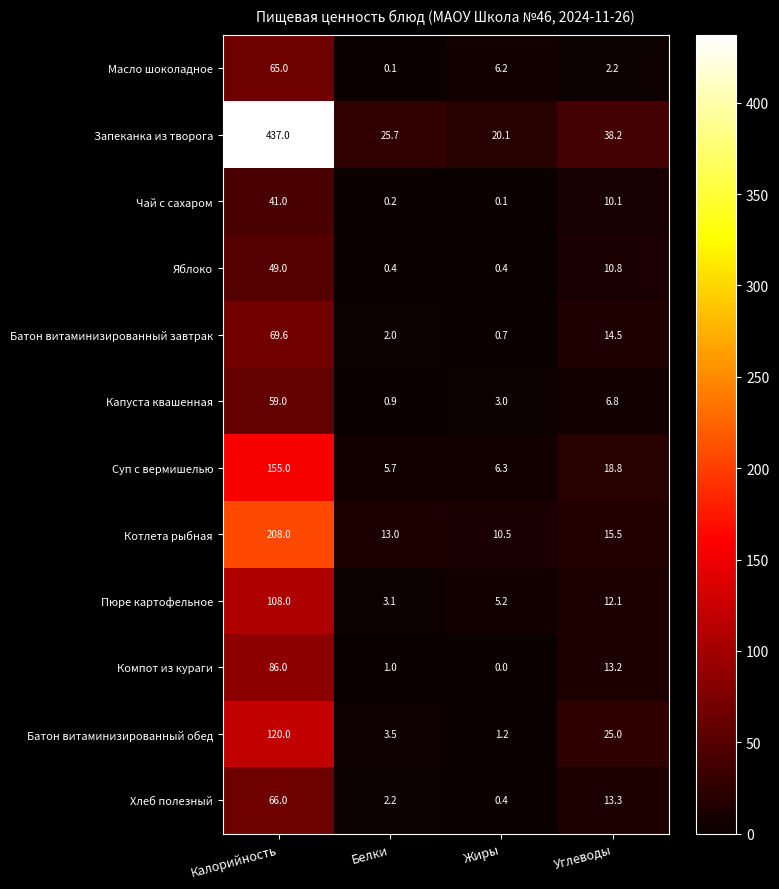

At which category does the chart reach its minimum across all series?

Жиры